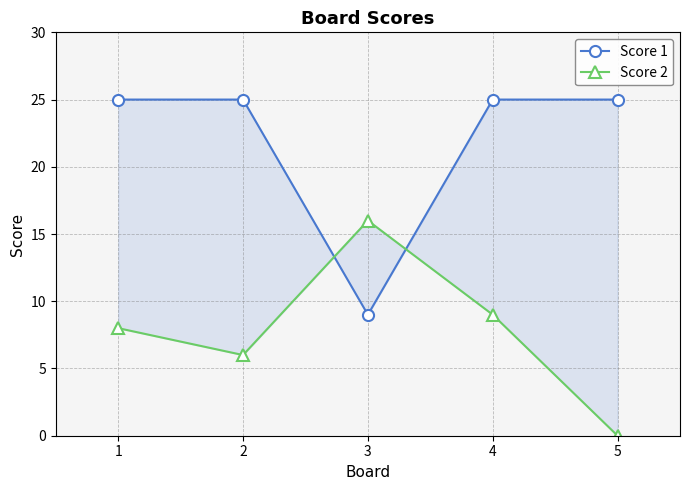

Which has a higher value, 4 or 3?

4